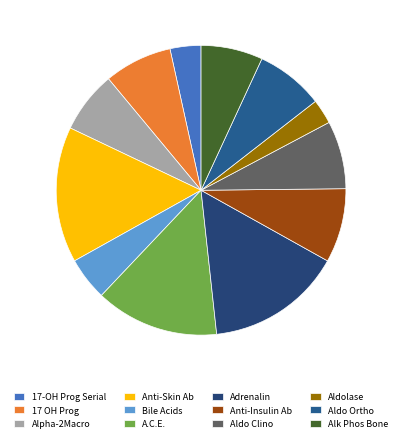

How many slices are in this pie chart?

12